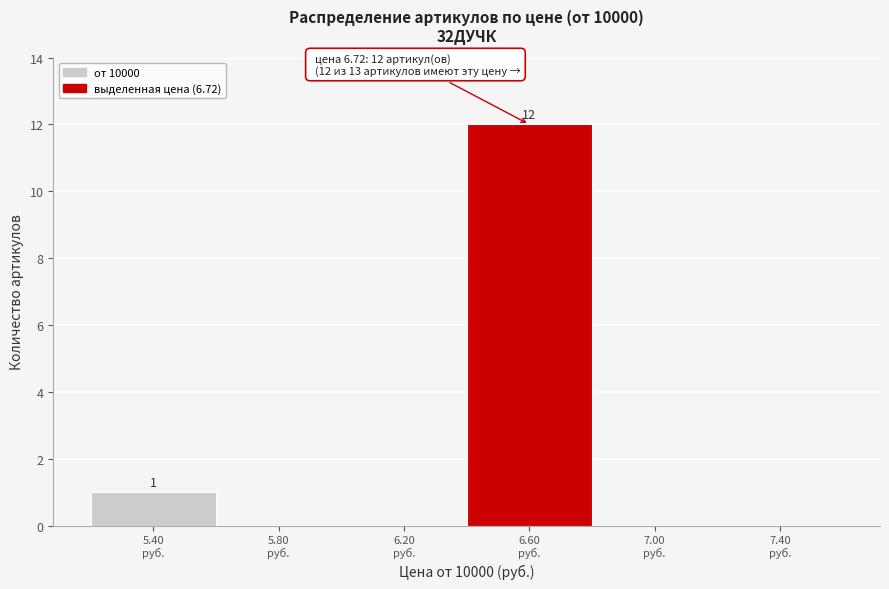

What is the greatest value displayed?

12